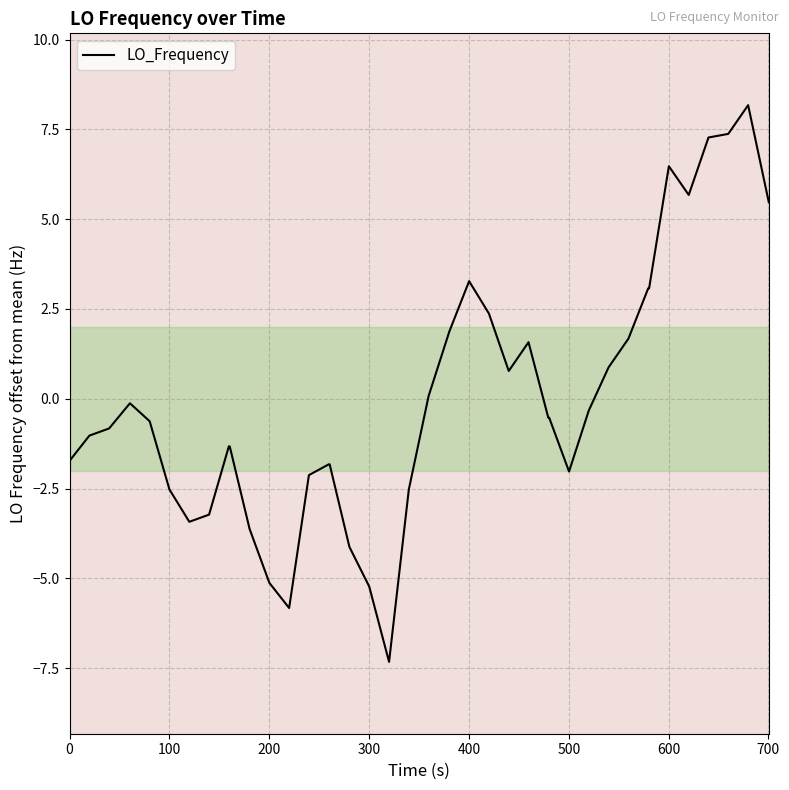

What is the difference between the maximum and minimum values?

15.5